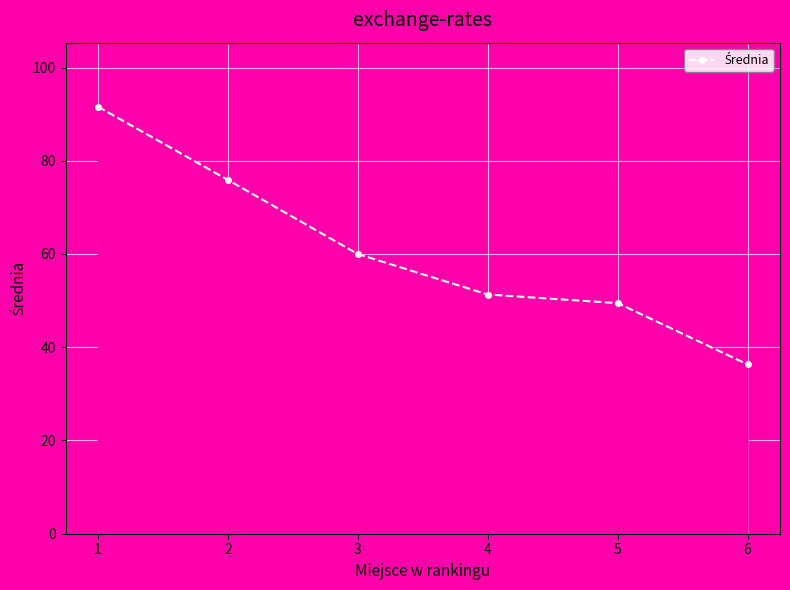

What is the maximum value shown in the chart?

91.6